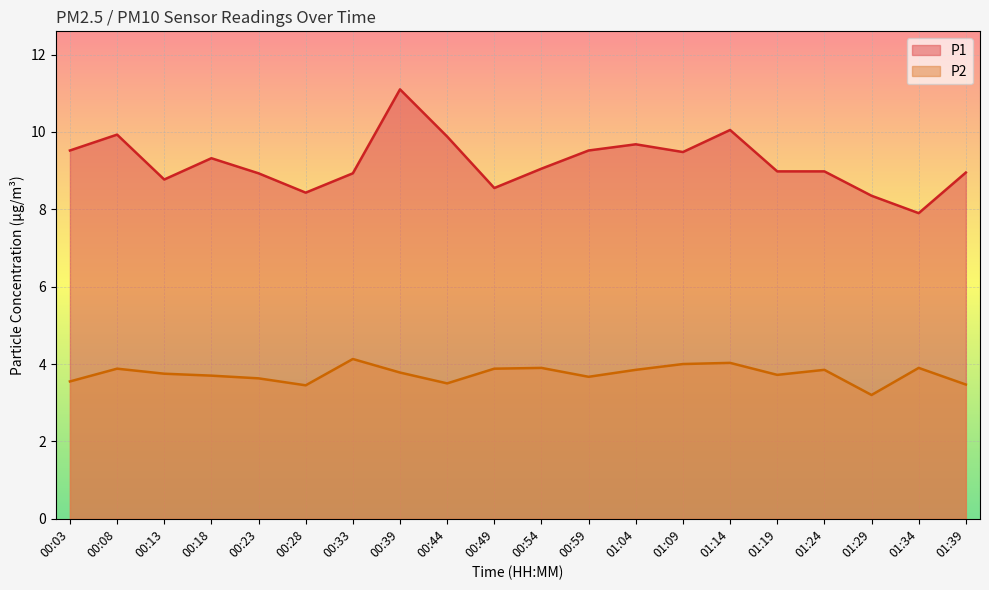

At which category does P1 reach its first local peak?

00:08